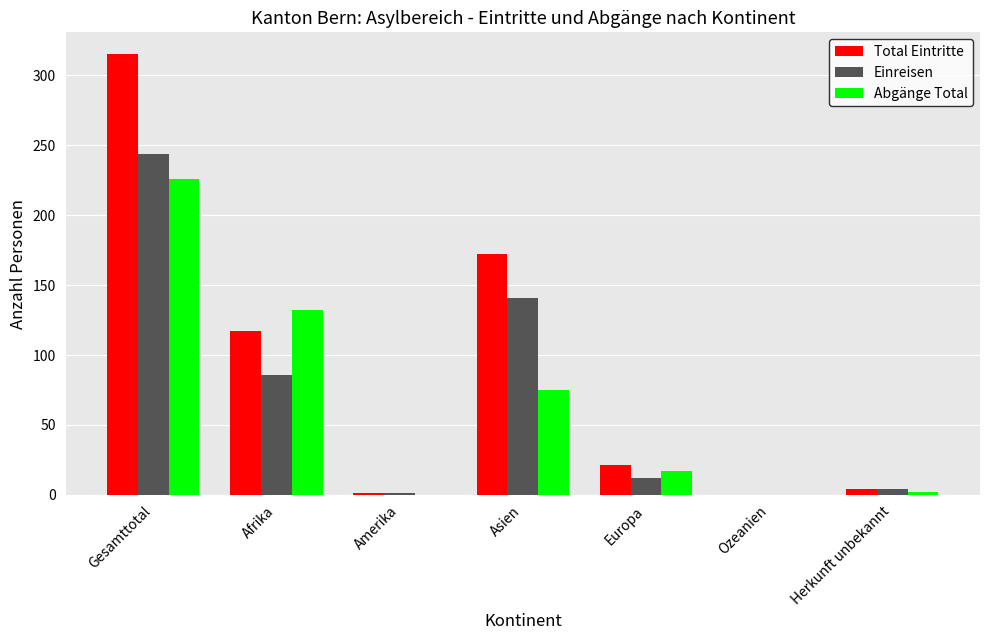

At which label does Abgänge Total reach its peak?

Gesamttotal